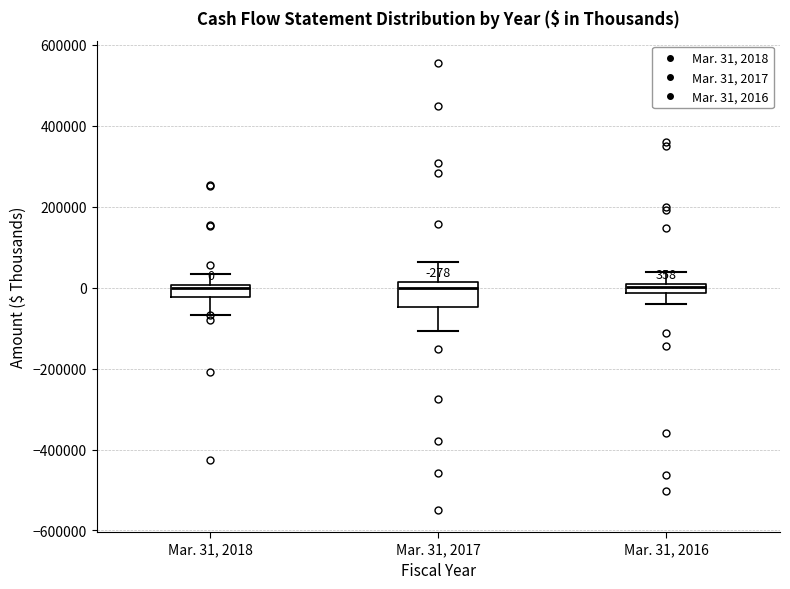

Which box is the tallest, from its lower edge to its upper edge?

Mar. 31, 2017